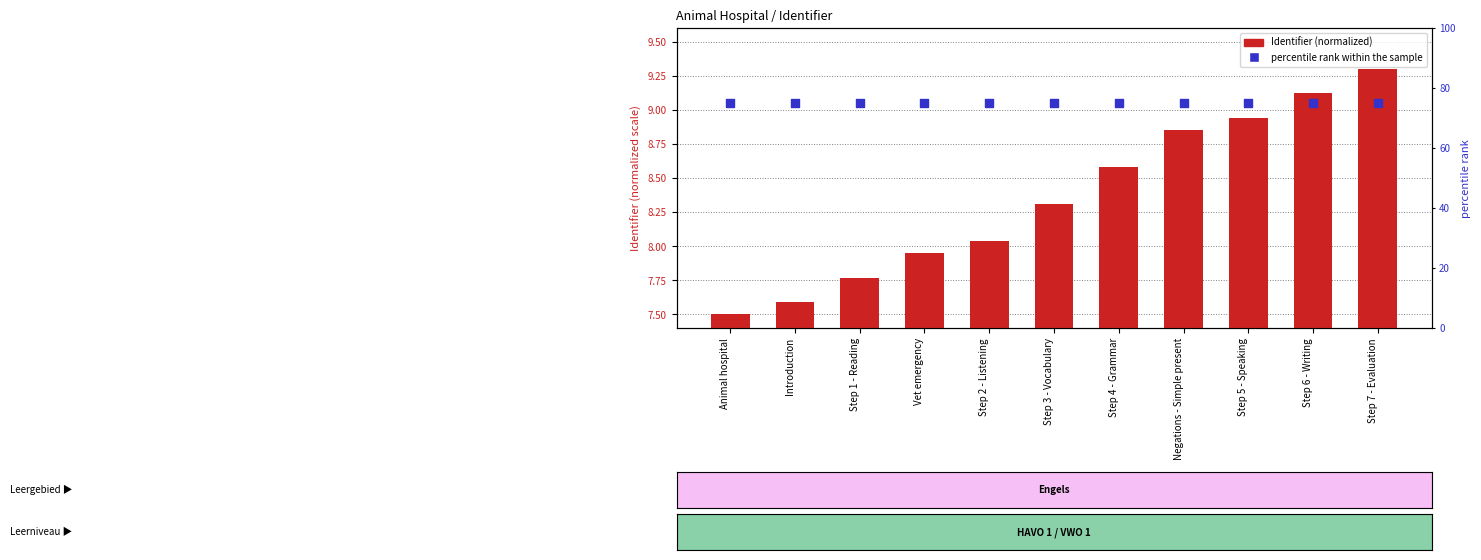

Which series reaches the maximum Y coordinate?

percentile rank within the sample